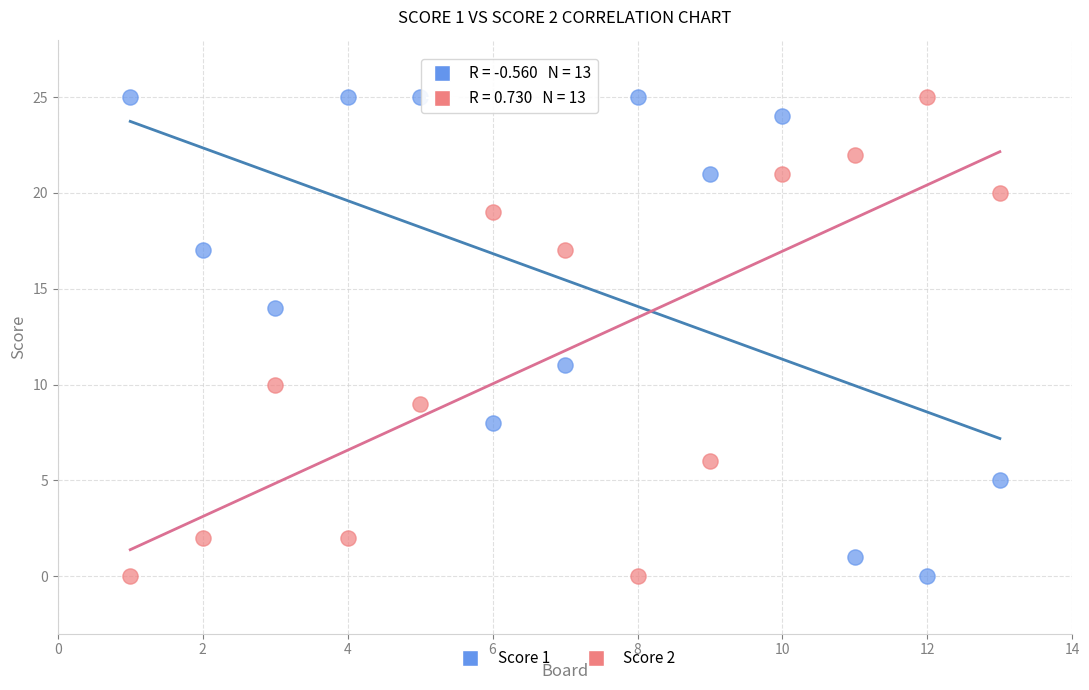

What are all the series names shown in the legend?

Score 1, Score 2